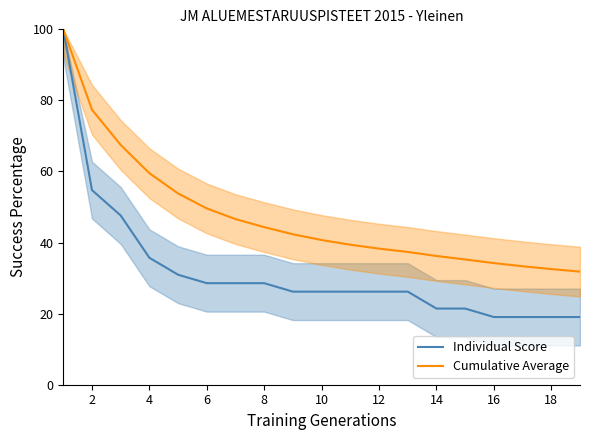

Reading left to right, transcribe all the data shown in this chart.

Individual Score: 100.0	54.8	47.6	35.7	31.0	28.6	28.6	28.6	26.2	26.2	26.2	26.2	26.2	21.4	21.4	19.0	19.0	19.0	19.0
Cumulative Average: 100.0	77.4	67.5	59.5	53.8	49.6	46.6	44.3	42.3	40.7	39.4	38.3	37.4	36.2	35.2	34.2	33.3	32.5	31.8